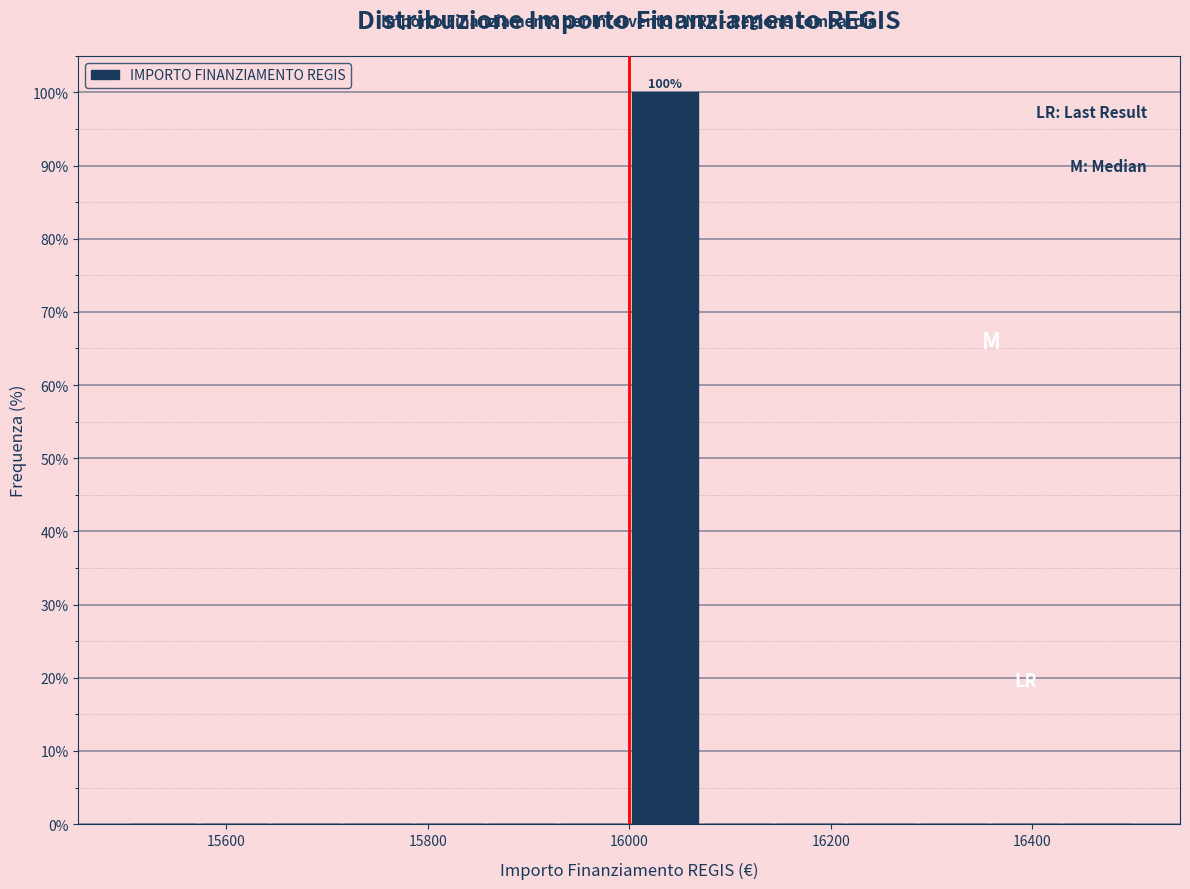

Read against the x-axis, roughly where is the centre of the tallest bar?

16040